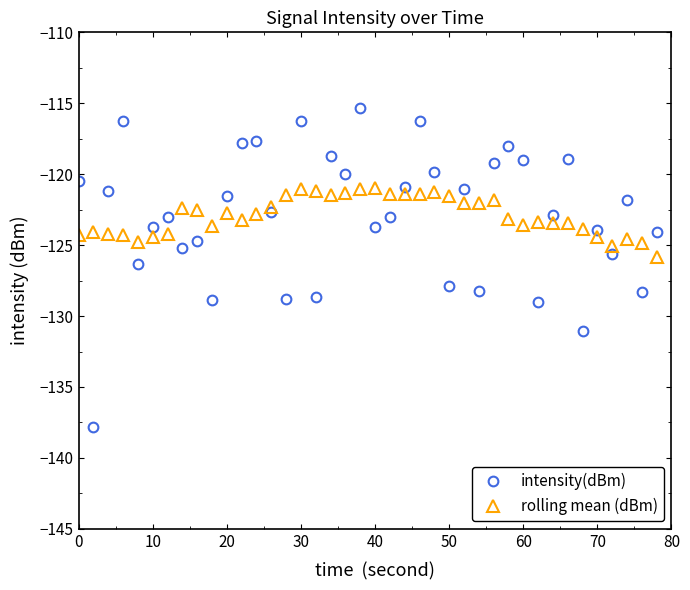

Does the chart have visible grid lines?

No